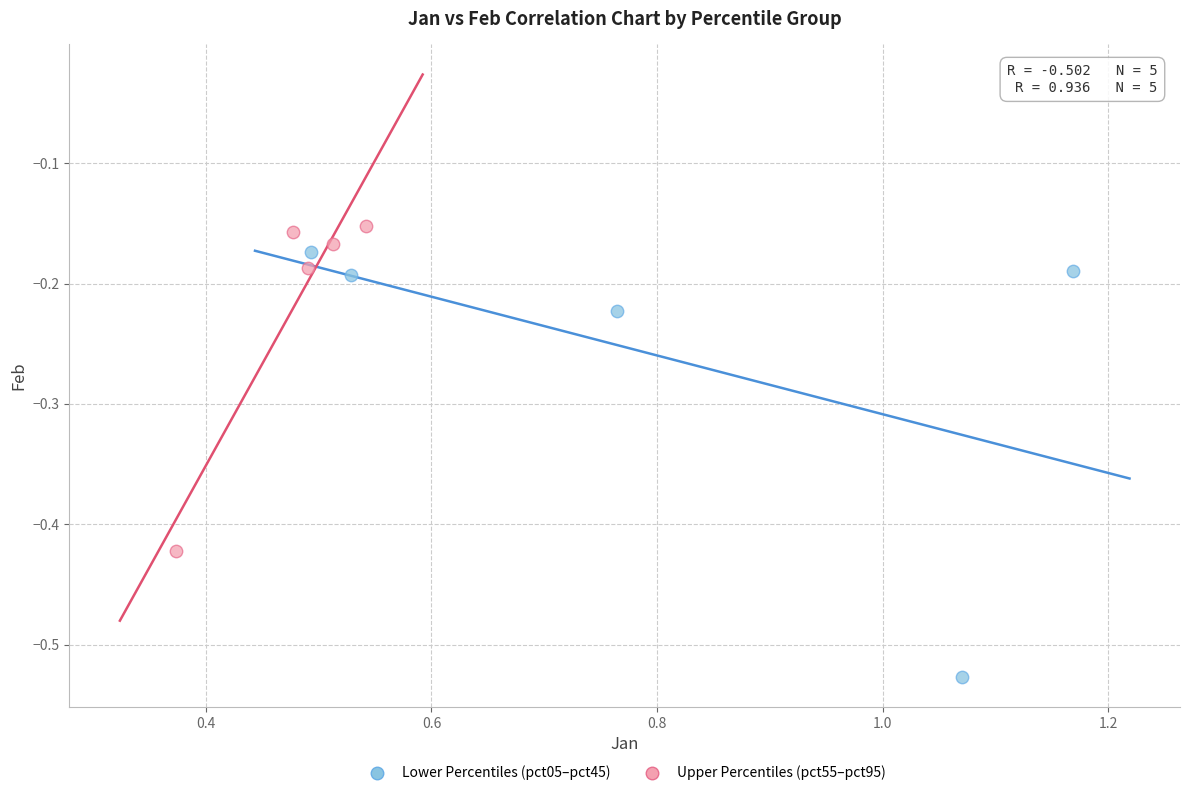

Which series contains the lowest Y value?

Lower Percentiles (pct05–pct45)